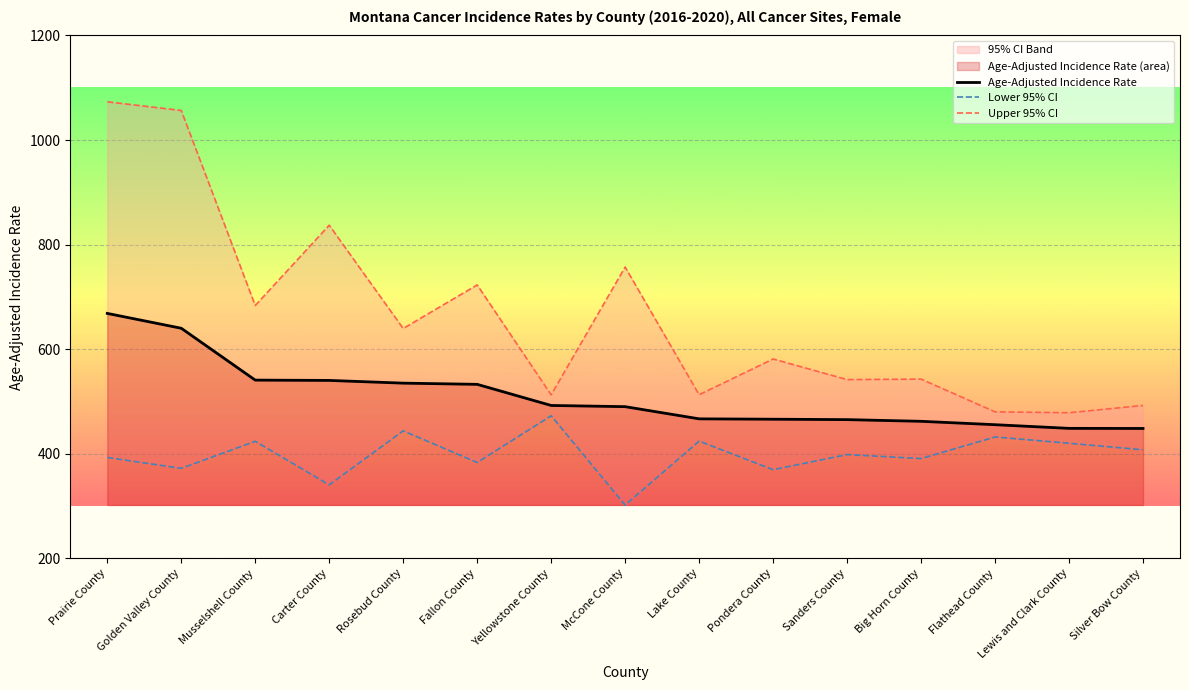

True or false: Lower 95% CI has a value of 423.7 at Musselshell County.

True